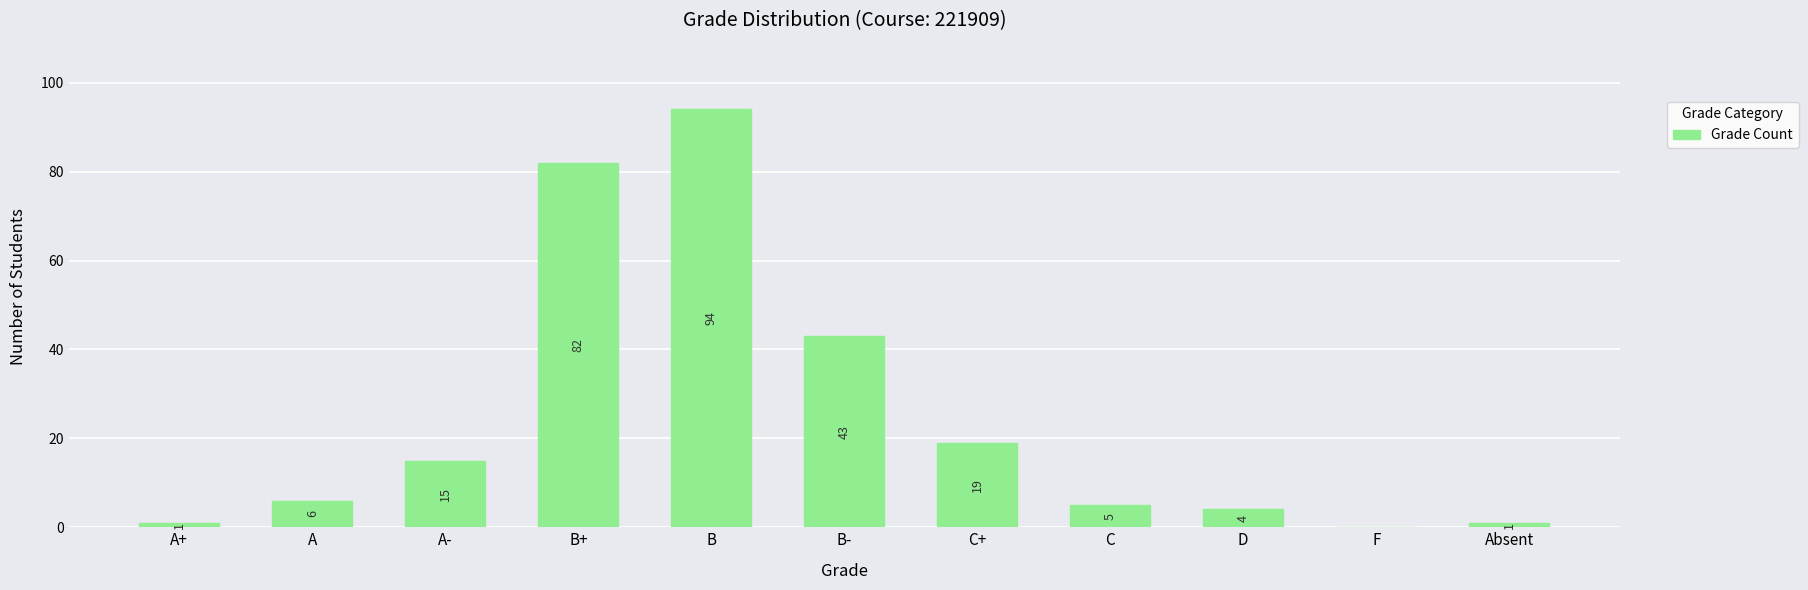

How many positive values are there?

10